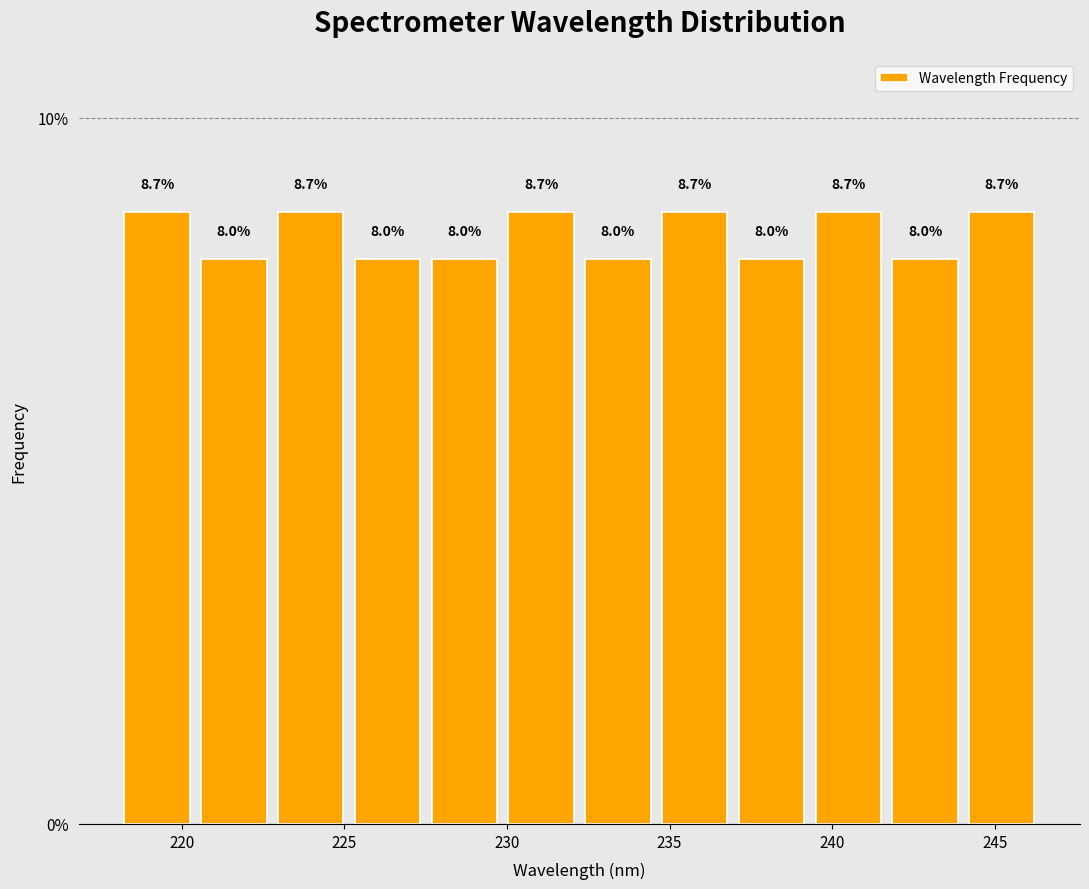

What is the height of the bar covering 230.0 to 232.0 on the x-axis? The bar edges are not printed on the chart, so give them approximately, as read against the axis.

8.7